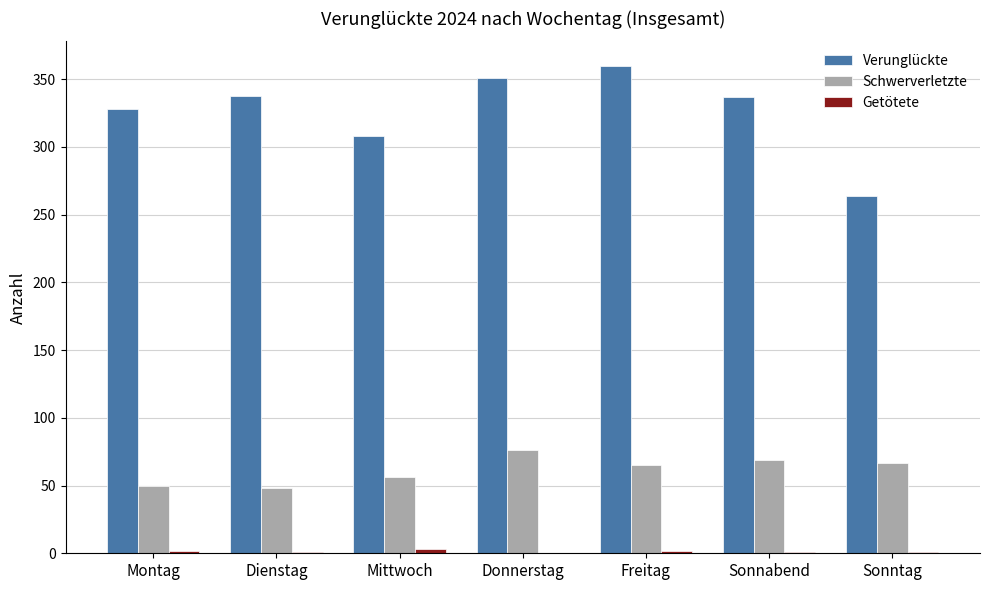

Are the bars horizontal?

No